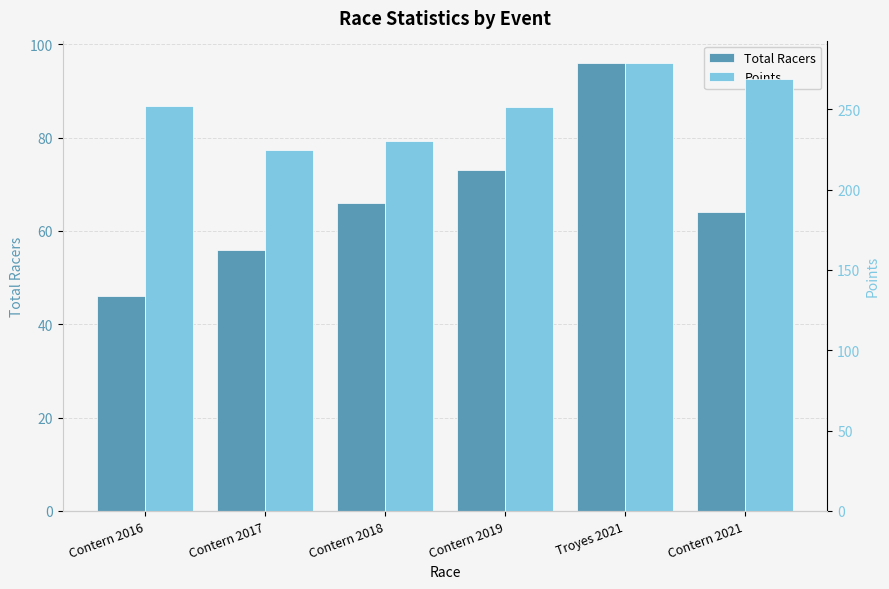

What is the sum of the Total Racers values at Troyes 2021 and Contern 2021?

160.0